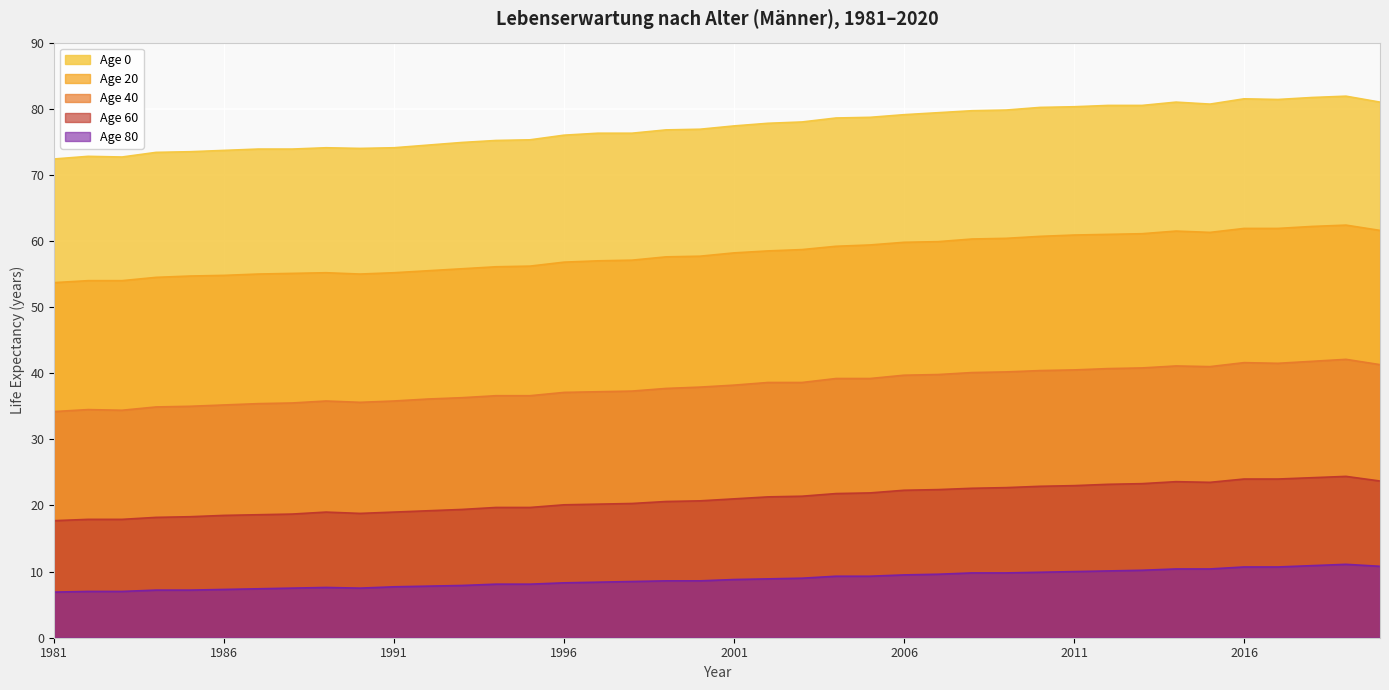

Reading left to right, extract all data points from this chart.

Age 0: 1981=72.4	1982=72.8	1983=72.7	1984=73.4	1985=73.5	1986=73.7	1987=73.9	1988=73.9	1989=74.1	1990=74.0	1991=74.1	1992=74.5	1993=74.9	1994=75.2	1995=75.3	1996=76.0	1997=76.3	1998=76.3	1999=76.8	2000=76.9	2001=77.4	2002=77.8	2003=78.0	2004=78.6	2005=78.7	2006=79.1	2007=79.4	2008=79.7	2009=79.8	2010=80.2	2011=80.3	2012=80.5	2013=80.5	2014=81.0	2015=80.7	2016=81.5	2017=81.4	2018=81.7	2019=81.9	2020=81.0
Age 20: 1981=53.7	1982=54.0	1983=54.0	1984=54.5	1985=54.7	1986=54.8	1987=55.0	1988=55.1	1989=55.2	1990=55.0	1991=55.2	1992=55.5	1993=55.8	1994=56.1	1995=56.2	1996=56.8	1997=57.0	1998=57.1	1999=57.6	2000=57.7	2001=58.2	2002=58.5	2003=58.7	2004=59.2	2005=59.4	2006=59.8	2007=59.9	2008=60.3	2009=60.4	2010=60.7	2011=60.9	2012=61.0	2013=61.1	2014=61.5	2015=61.3	2016=61.9	2017=61.9	2018=62.2	2019=62.4	2020=61.6
Age 40: 1981=34.2	1982=34.5	1983=34.4	1984=34.9	1985=35.0	1986=35.2	1987=35.4	1988=35.5	1989=35.8	1990=35.6	1991=35.8	1992=36.1	1993=36.3	1994=36.6	1995=36.6	1996=37.1	1997=37.2	1998=37.3	1999=37.7	2000=37.9	2001=38.2	2002=38.6	2003=38.6	2004=39.2	2005=39.2	2006=39.7	2007=39.8	2008=40.1	2009=40.2	2010=40.4	2011=40.5	2012=40.7	2013=40.8	2014=41.1	2015=41.0	2016=41.6	2017=41.5	2018=41.8	2019=42.1	2020=41.3
Age 60: 1981=17.7	1982=17.9	1983=17.9	1984=18.2	1985=18.3	1986=18.5	1987=18.6	1988=18.7	1989=19.0	1990=18.8	1991=19.0	1992=19.2	1993=19.4	1994=19.7	1995=19.7	1996=20.1	1997=20.2	1998=20.3	1999=20.6	2000=20.7	2001=21.0	2002=21.3	2003=21.4	2004=21.8	2005=21.9	2006=22.3	2007=22.4	2008=22.6	2009=22.7	2010=22.9	2011=23.0	2012=23.2	2013=23.3	2014=23.6	2015=23.5	2016=24.0	2017=24.0	2018=24.2	2019=24.4	2020=23.7
Age 80: 1981=6.9	1982=7.0	1983=7.0	1984=7.2	1985=7.2	1986=7.3	1987=7.4	1988=7.5	1989=7.6	1990=7.5	1991=7.7	1992=7.8	1993=7.9	1994=8.1	1995=8.1	1996=8.3	1997=8.4	1998=8.5	1999=8.6	2000=8.6	2001=8.8	2002=8.9	2003=9.0	2004=9.3	2005=9.3	2006=9.5	2007=9.6	2008=9.8	2009=9.8	2010=9.9	2011=10.0	2012=10.1	2013=10.2	2014=10.4	2015=10.4	2016=10.7	2017=10.7	2018=10.9	2019=11.1	2020=10.8